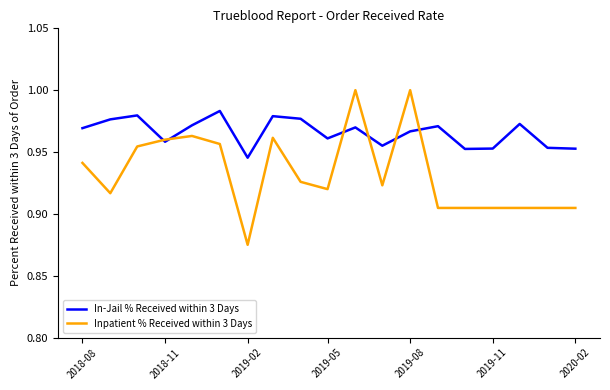

Which series has the largest range (max minus min)?

Inpatient % Received within 3 Days